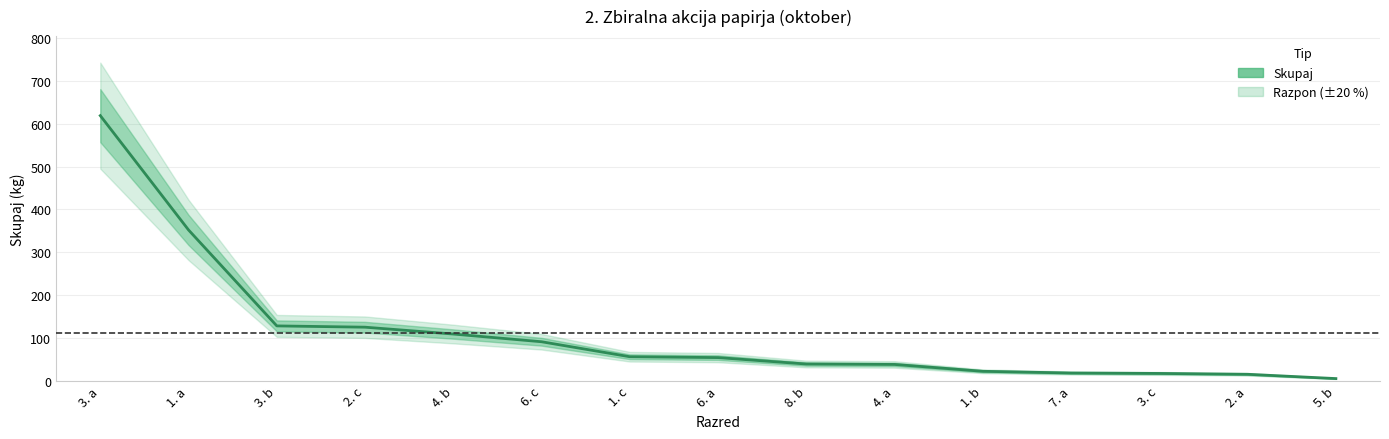

Approximately how many times larger is the value at 1. a compared to 1. c?

6.3